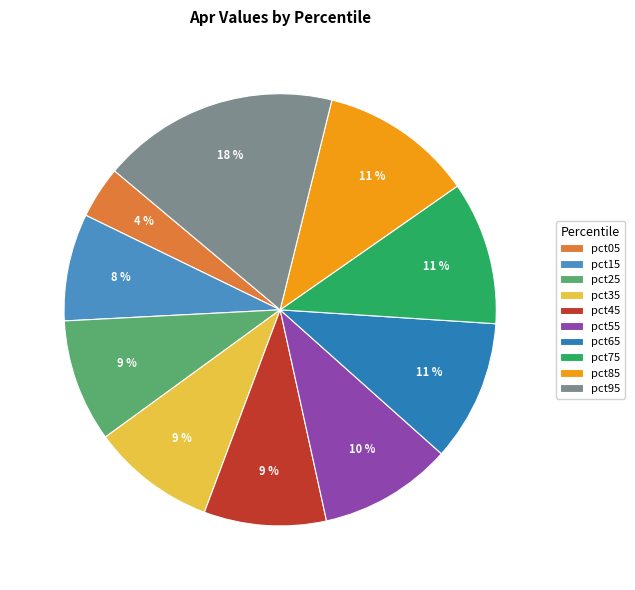

To the nearest percent, what is the difference between the largest and smallest slice percentages?

14%